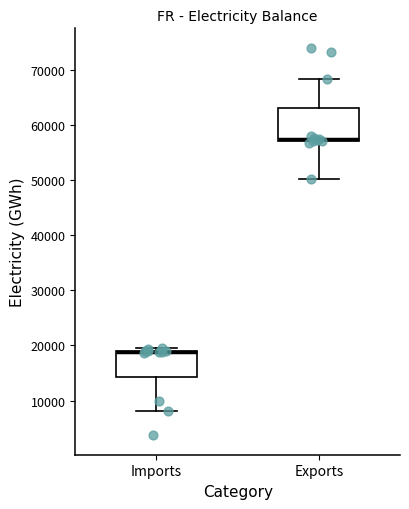

Reading left to right, read every box against the y-axis: the position of its median line, the range the box covers, and the ends of its whiskers. The values are not printed on the chart, so give them approximately, as read against the axis.

Imports: median 19000 (drawn on the box's upper edge), box 14000 to 19000, whiskers 8000 to 19000 (just above the box's upper edge)
Exports: median 57000 (drawn on the box's lower edge), box 57000 to 63000, whiskers 50000 to 68000